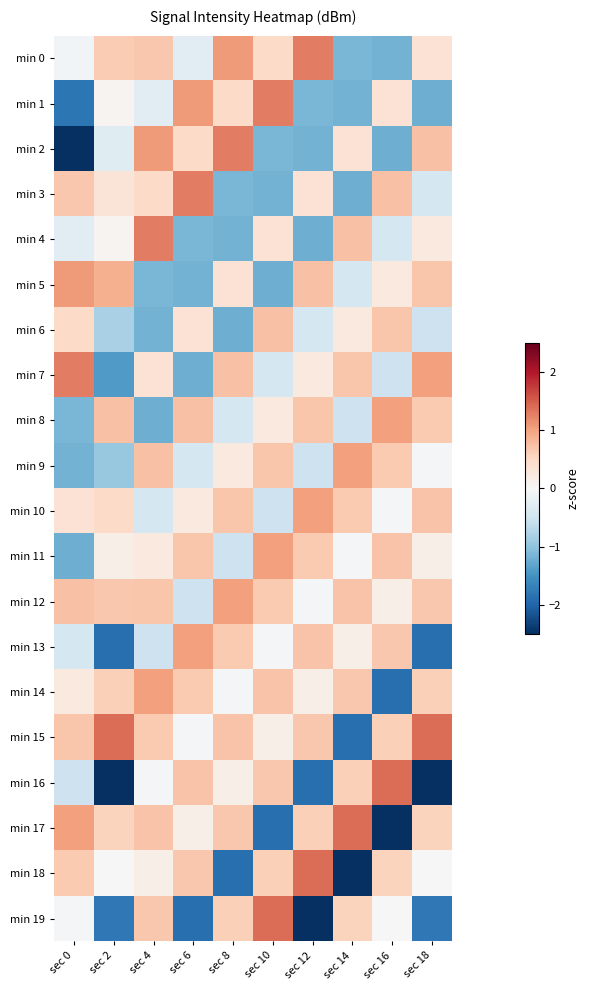

What is the smallest value displayed?

-3.4